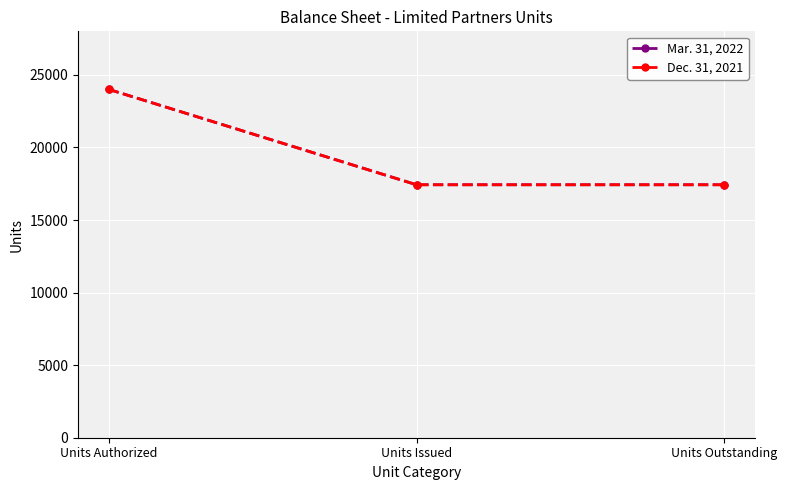

What is the value of the Dec. 31, 2021 point at the 3rd from the left?

17429